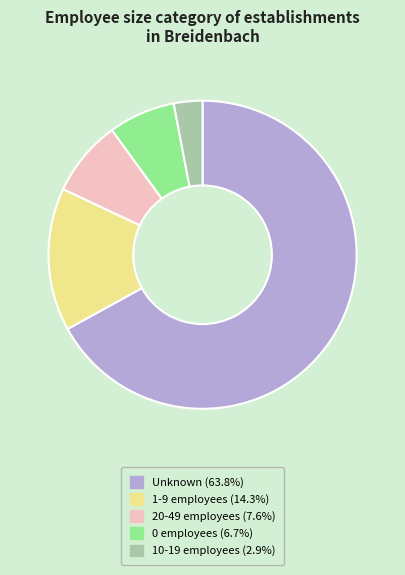

Is there a majority slice in this chart?

Yes